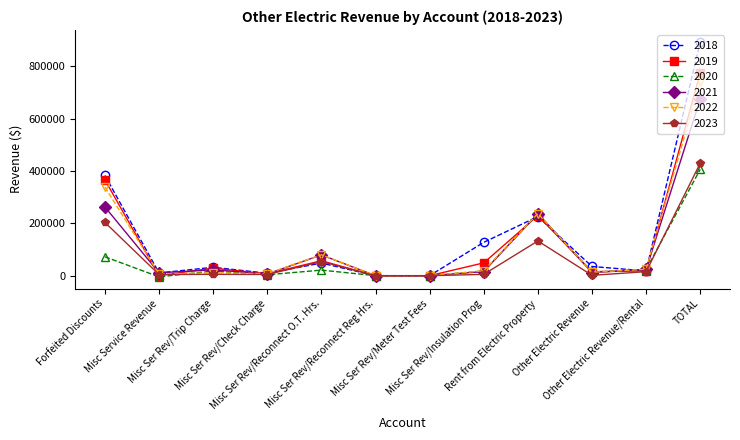

At which label does 2023 reach its peak?

TOTAL